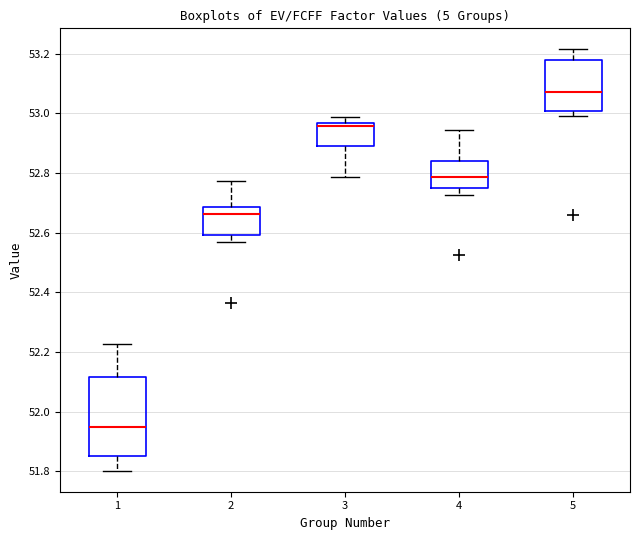

Reading left to right, read every box against the y-axis: the position of its median line, the range the box covers, and the ends of its whiskers. The values are not printed on the chart, so give them approximately, as read against the axis.

1: median 51.96, box 51.86 to 52.12, whiskers 51.80 to 52.22
2: median 52.66, box 52.60 to 52.68, whiskers 52.56 to 52.78
3: median 52.96 (just below the box's upper edge), box 52.90 to 52.96, whiskers 52.78 to 52.98
4: median 52.78, box 52.76 to 52.84, whiskers 52.72 to 52.94
5: median 53.08, box 53.00 to 53.18, whiskers 53.00 (just below the box's lower edge) to 53.22